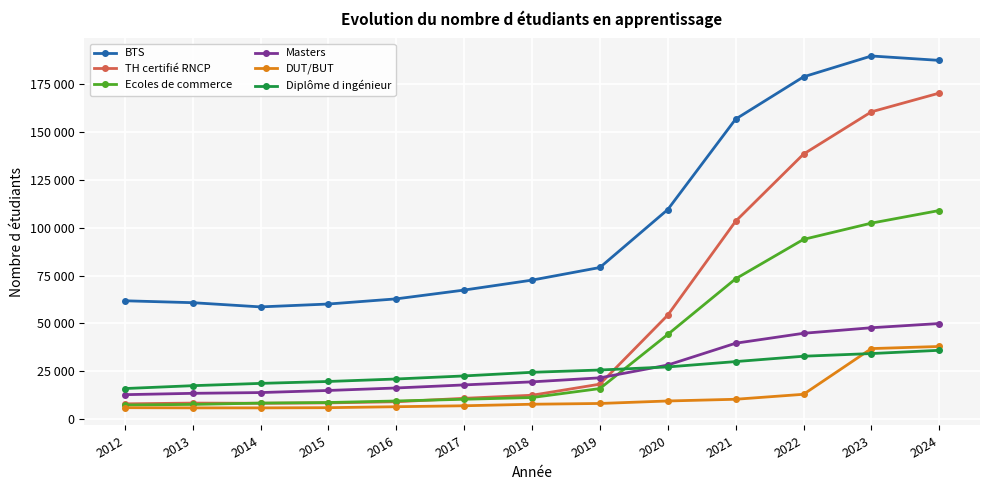

Rank the series at 2019 from highest to lowest value.

BTS, Diplôme d ingénieur, Masters, TH certifié RNCP, Ecoles de commerce, DUT/BUT